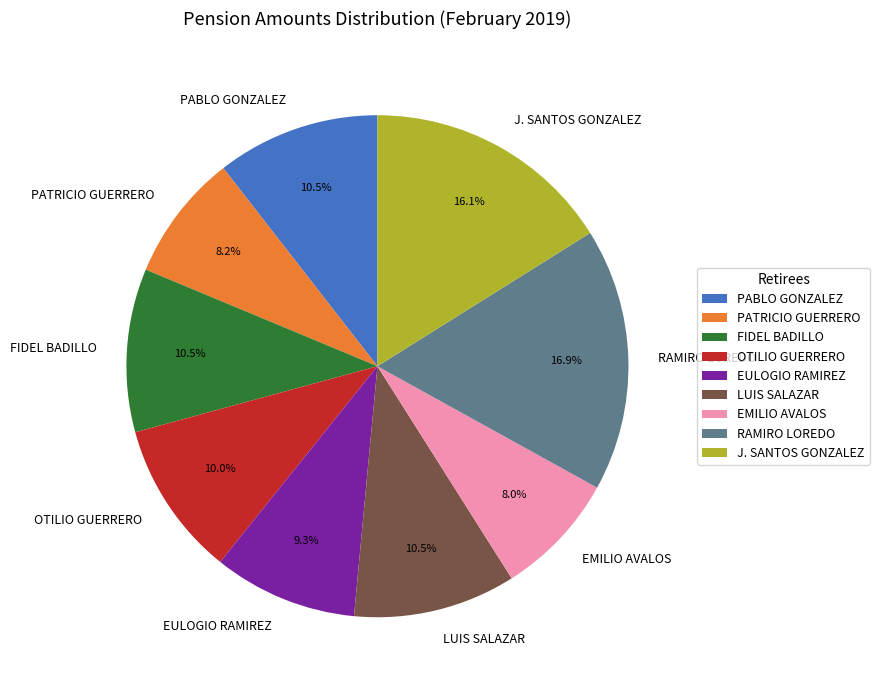

Combined, do J. SANTOS GONZALEZ and FIDEL BADILLO account for over 50%?

No